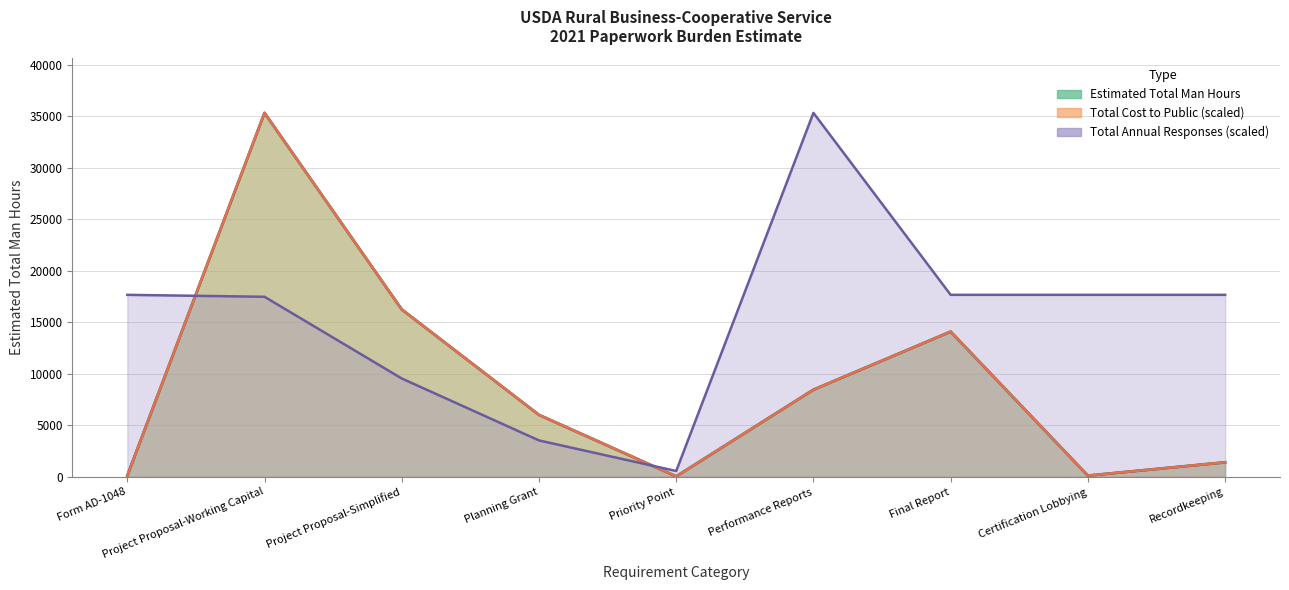

Which series has the largest total across all categories?

total_responses